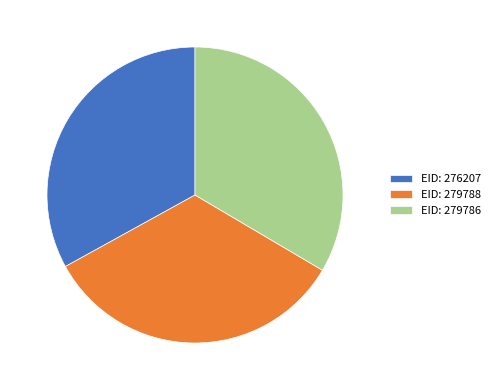

Does any single category account for the majority?

No